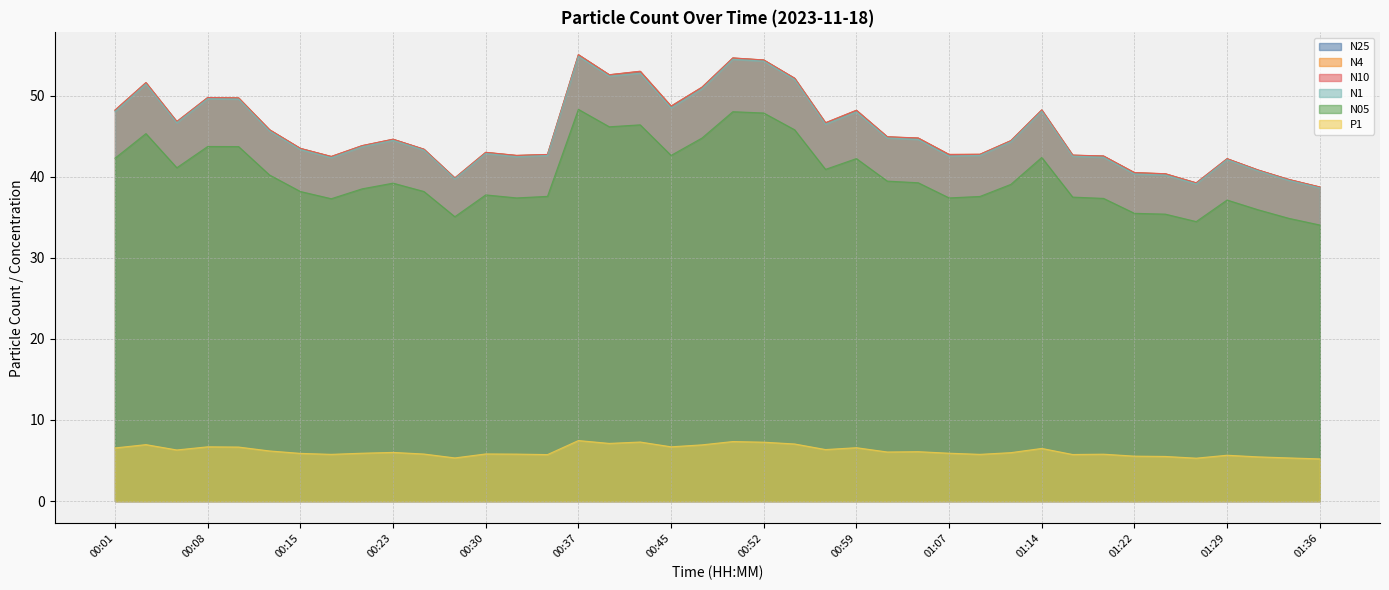

How many lines are shown in the chart?

6